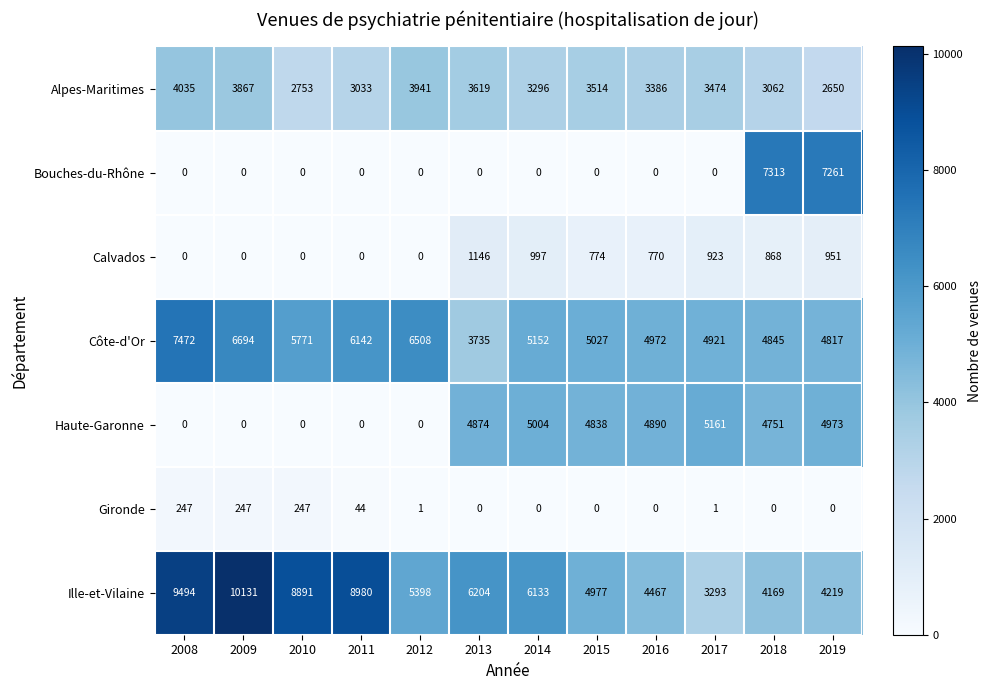

Count the number of categories in the chart.

12